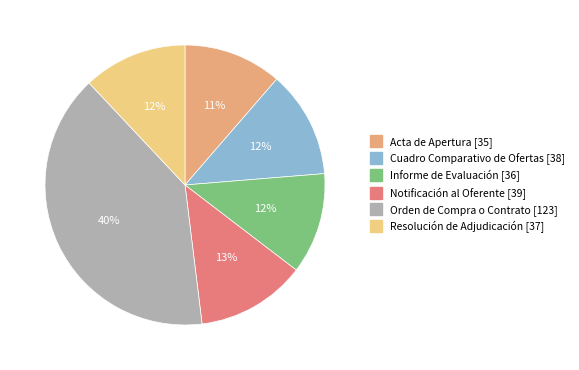

To the nearest percent, what is the combined percentage of Acta de Apertura [35] and Notificación al Oferente [39]?

24%